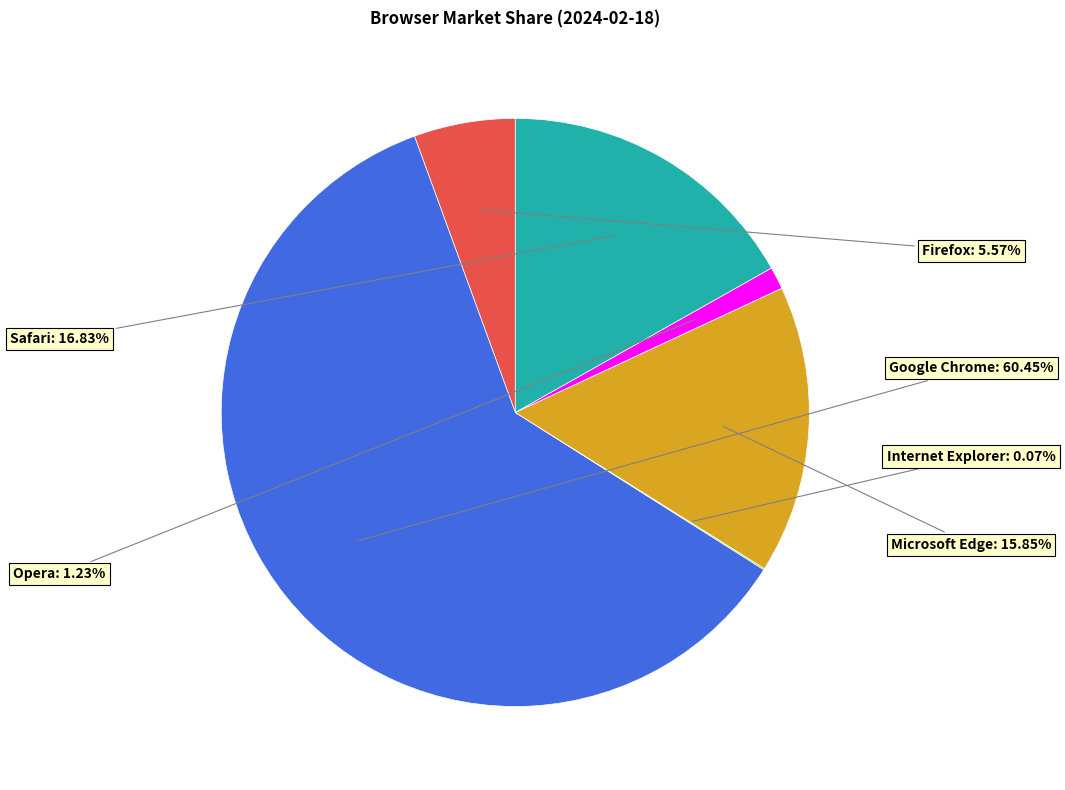

Which category has the biggest portion of the pie?

Google Chrome